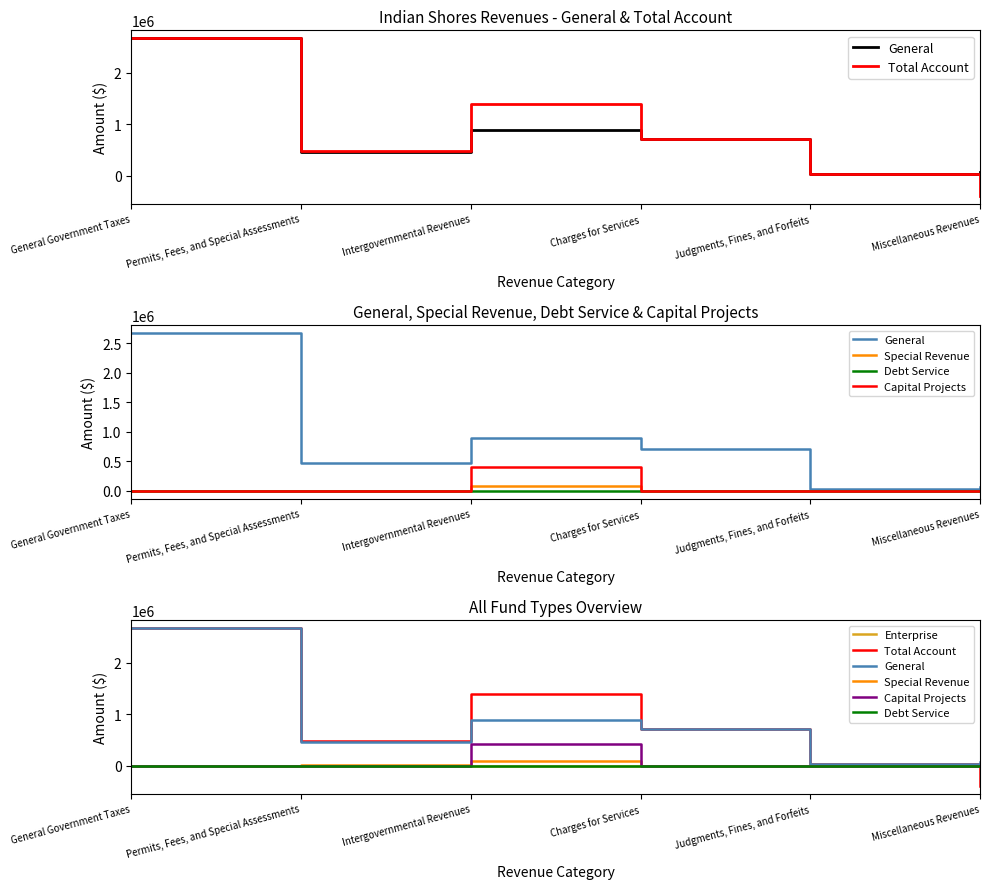

At which label does General reach its peak?

General Government Taxes